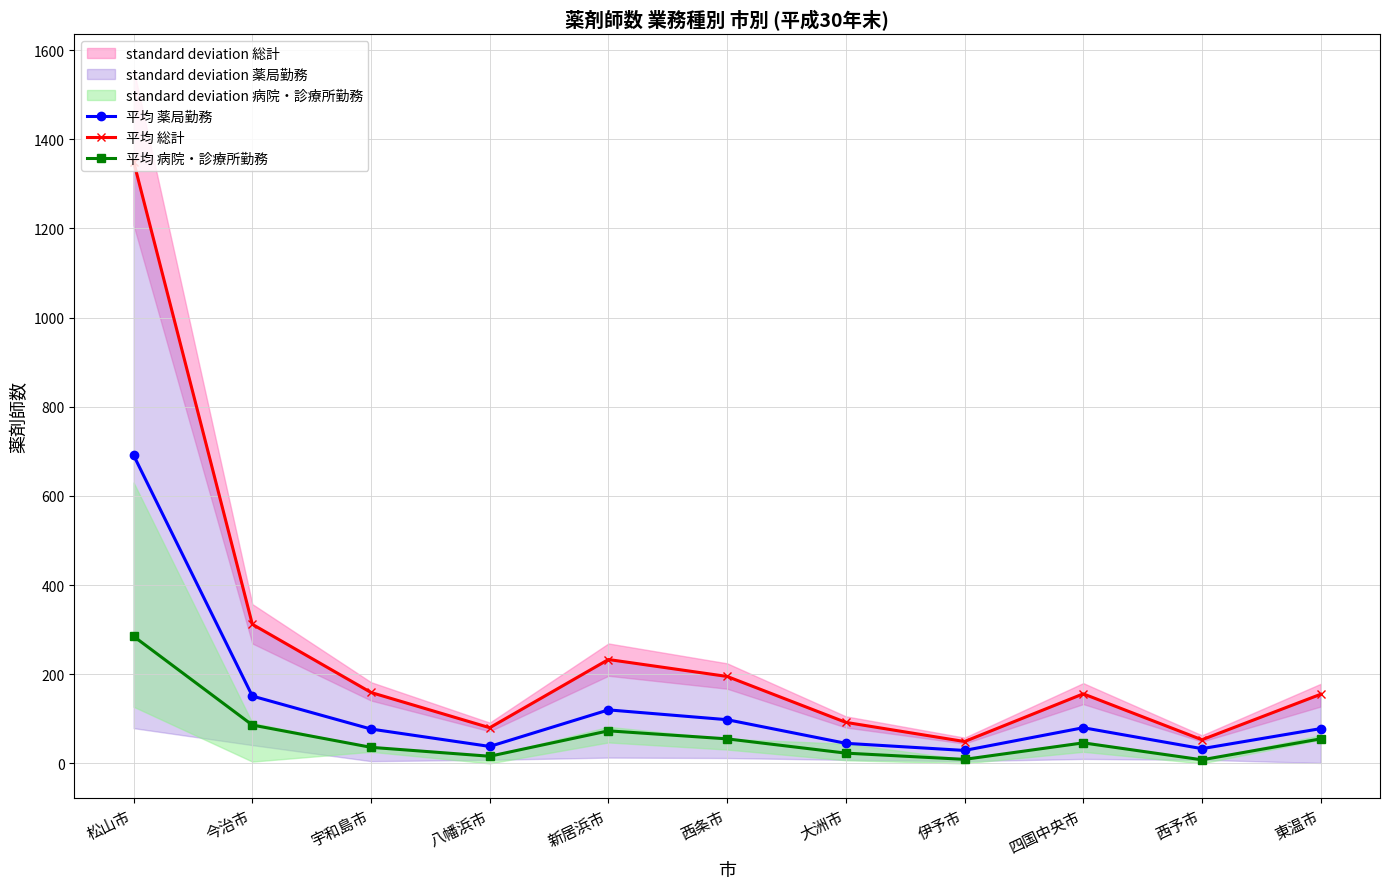

Where is the first local maximum for 平均 総計?

新居浜市